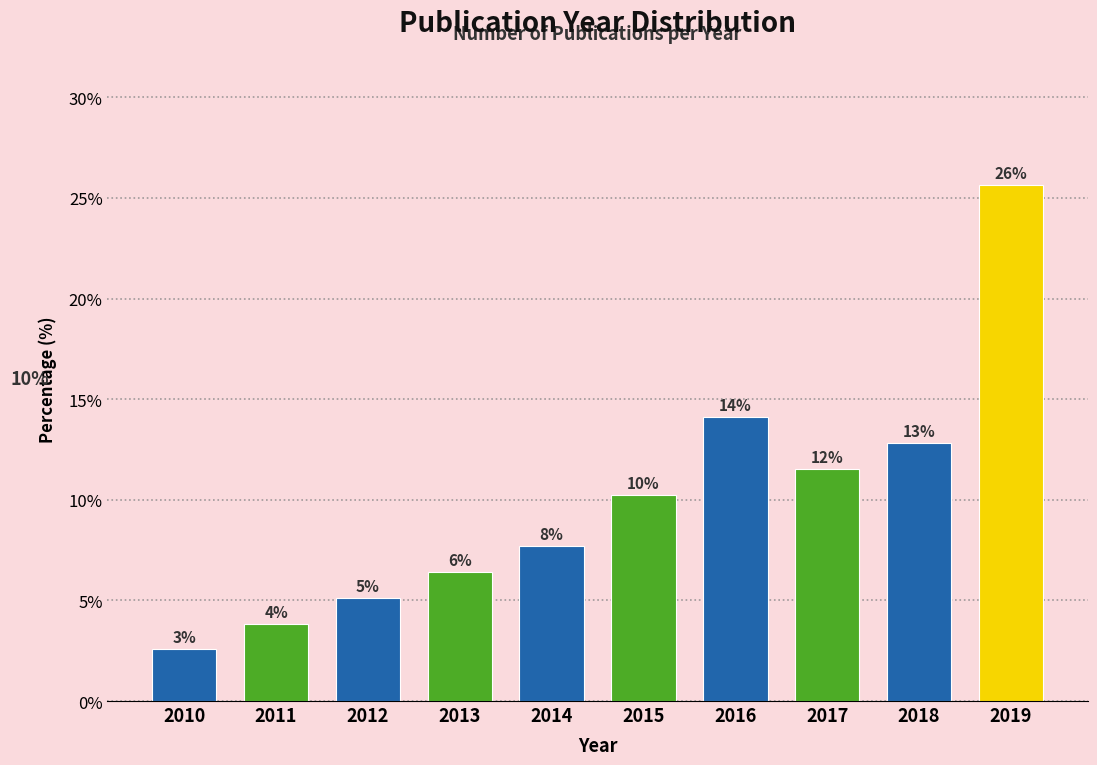

How many bars are there in total?

10